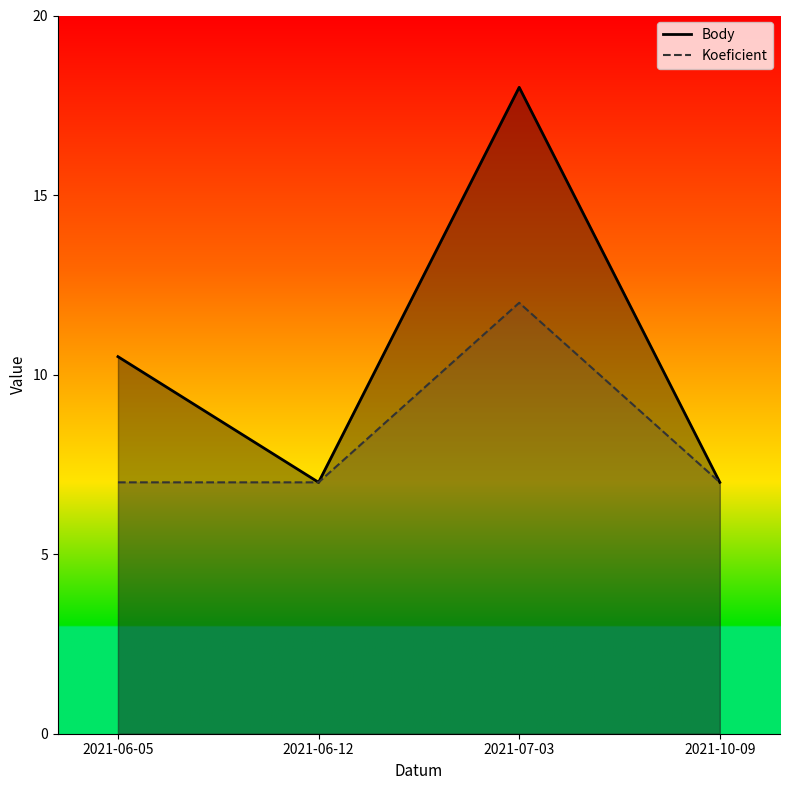

List the series in order of their overall mean, lowest first.

Koeficient, Body